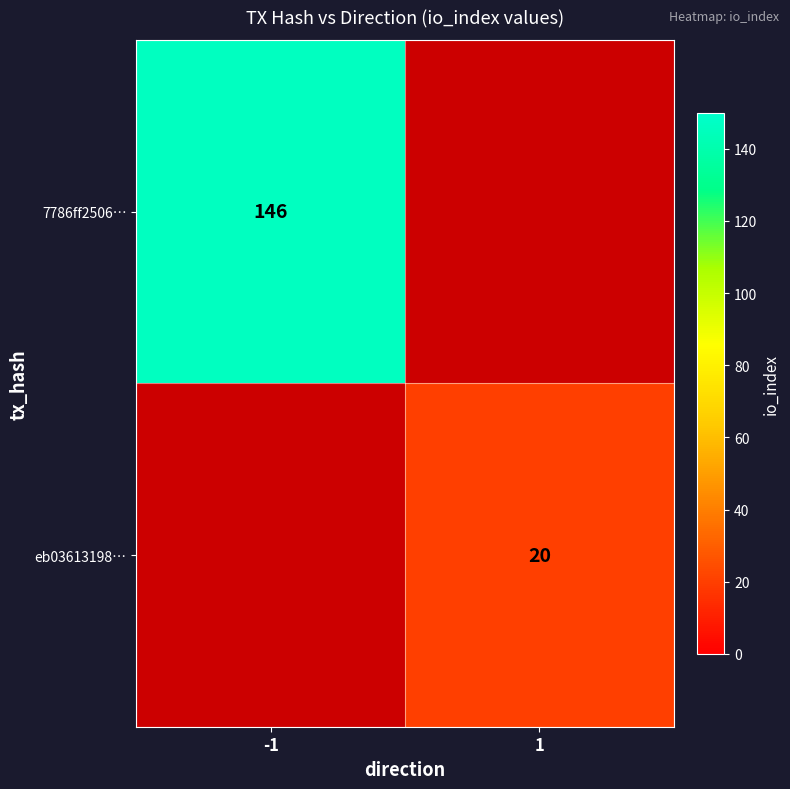

The value of eb03613198… at 1 is 9. True or false?

False